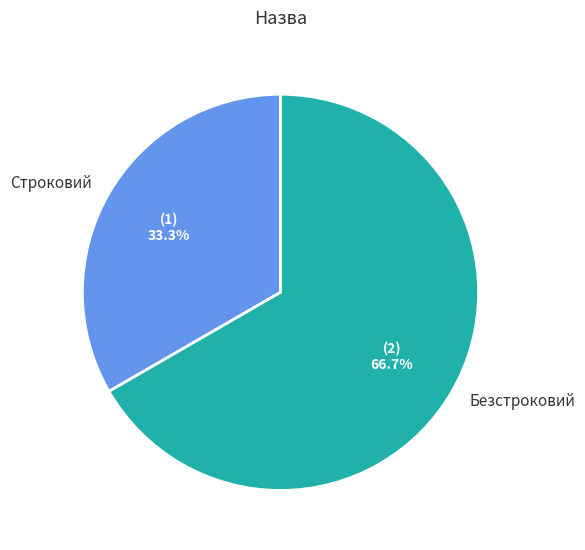

To the nearest percent, what is the difference between the largest and smallest slice percentages?

33%